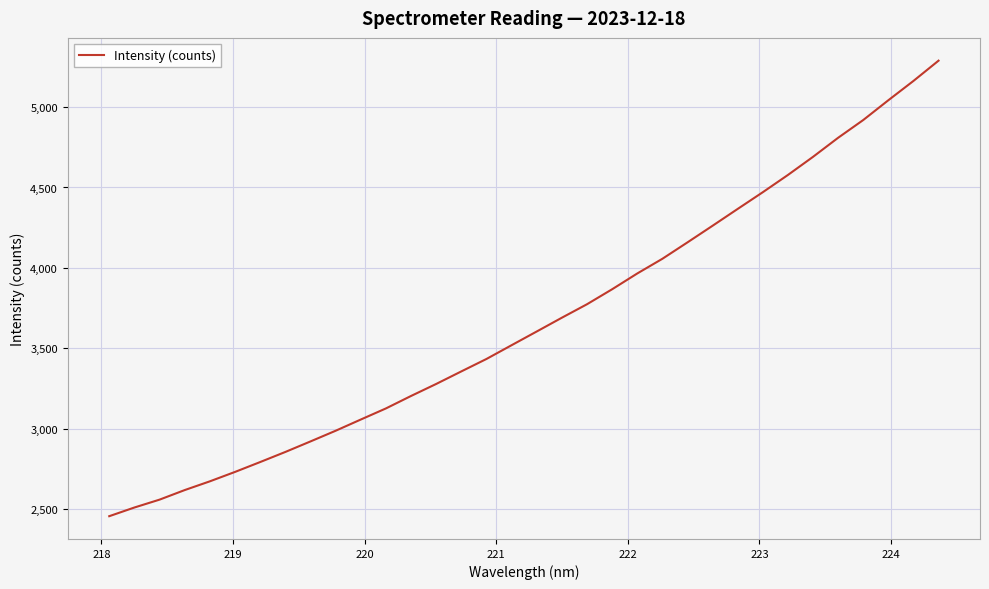

Is this an area chart (filled region under the line)?

No